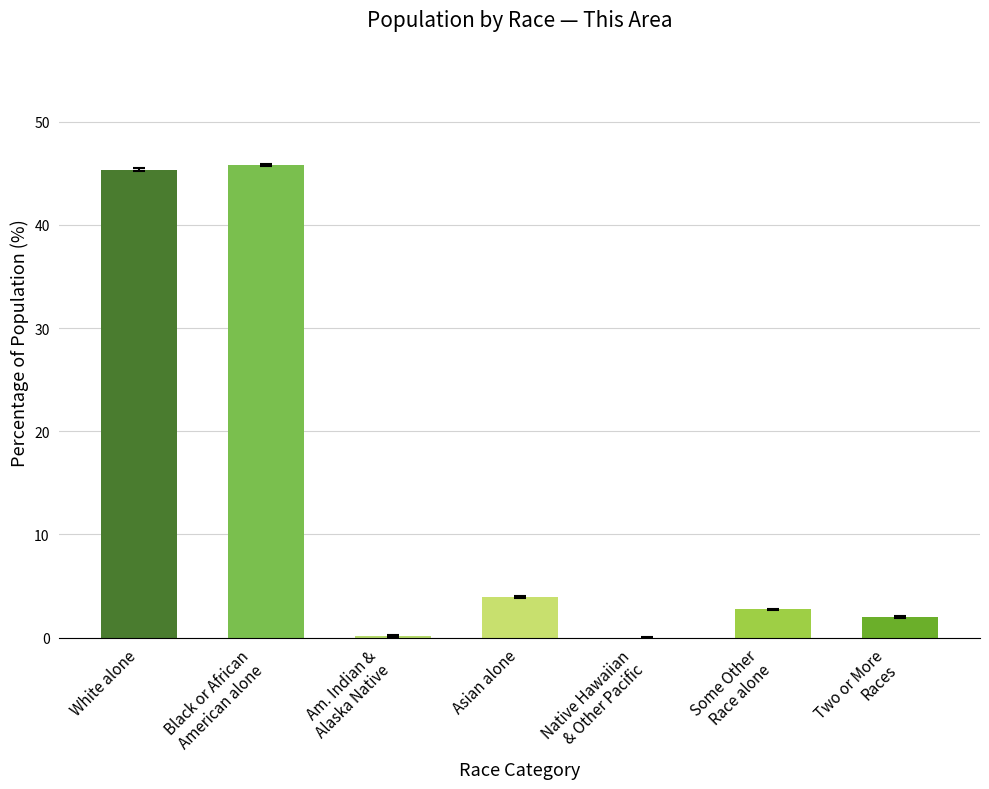

What is the maximum value shown in the chart?

45.8